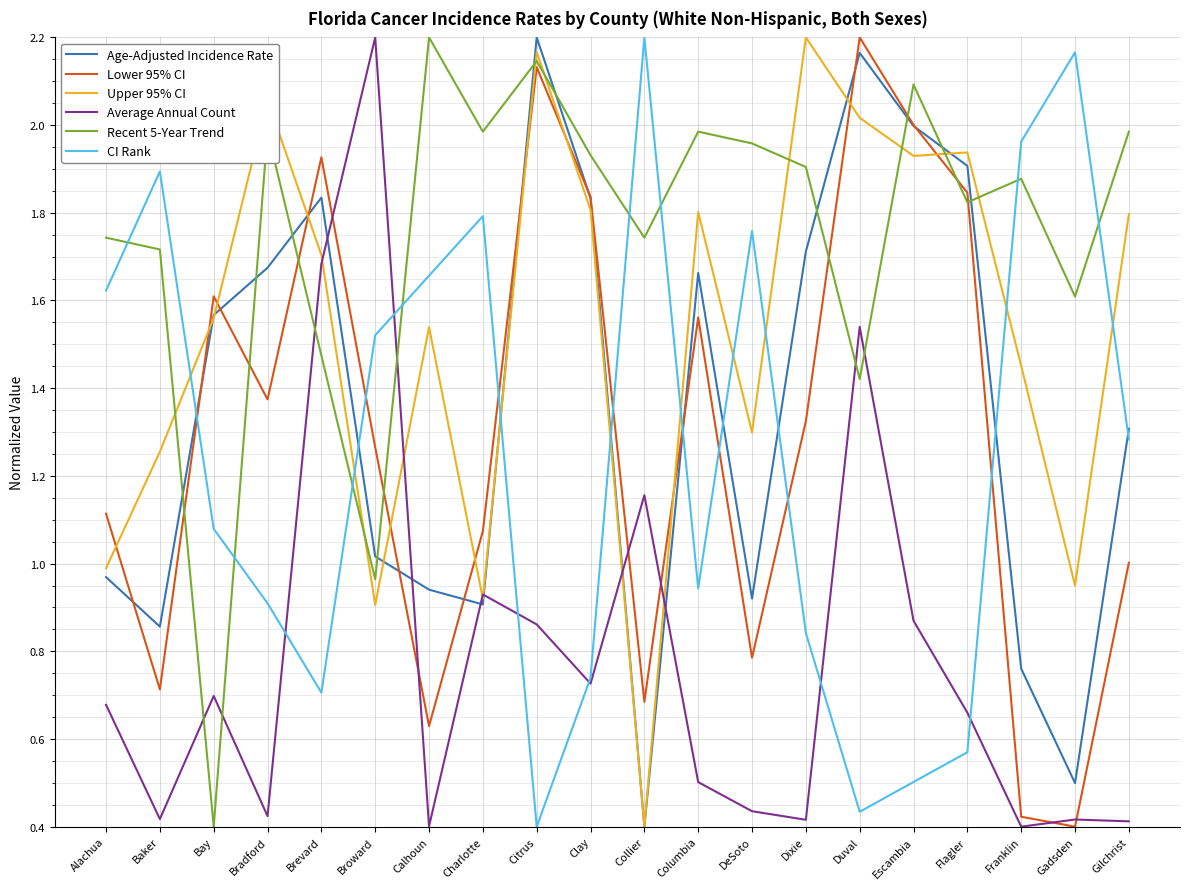

Which series ends up on top after the final intersection of Lower 95% CI and CI Rank?

CI Rank